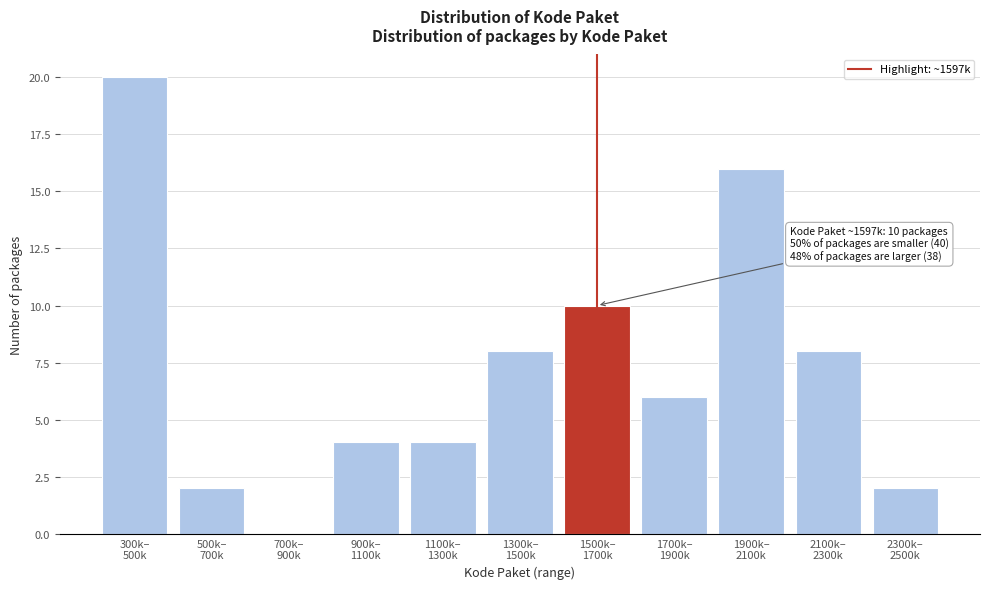

What is the maximum value shown in the chart?

20